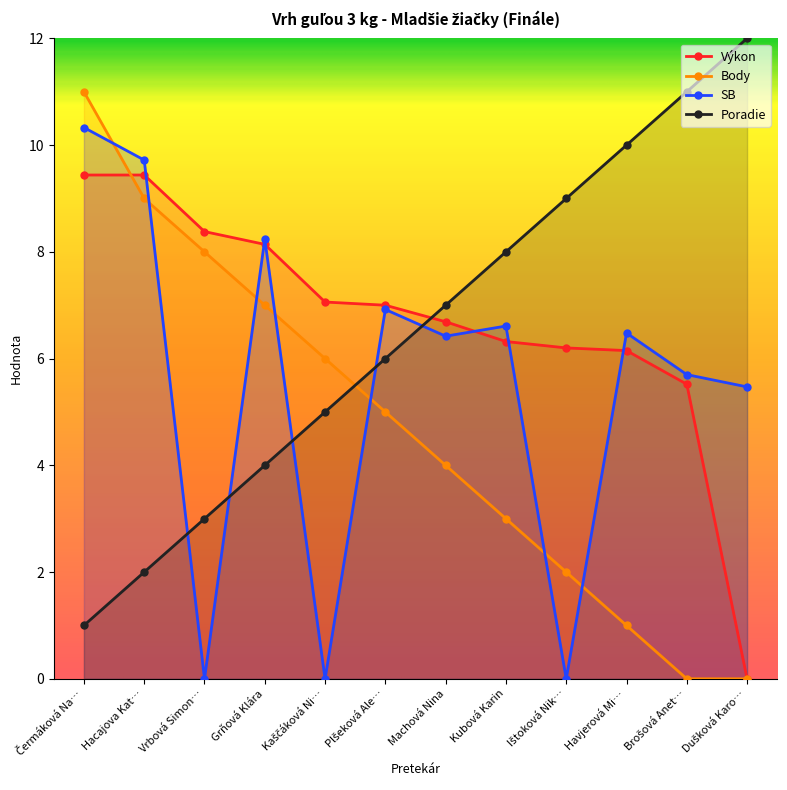

How many interior local valleys does the SB series have?

4